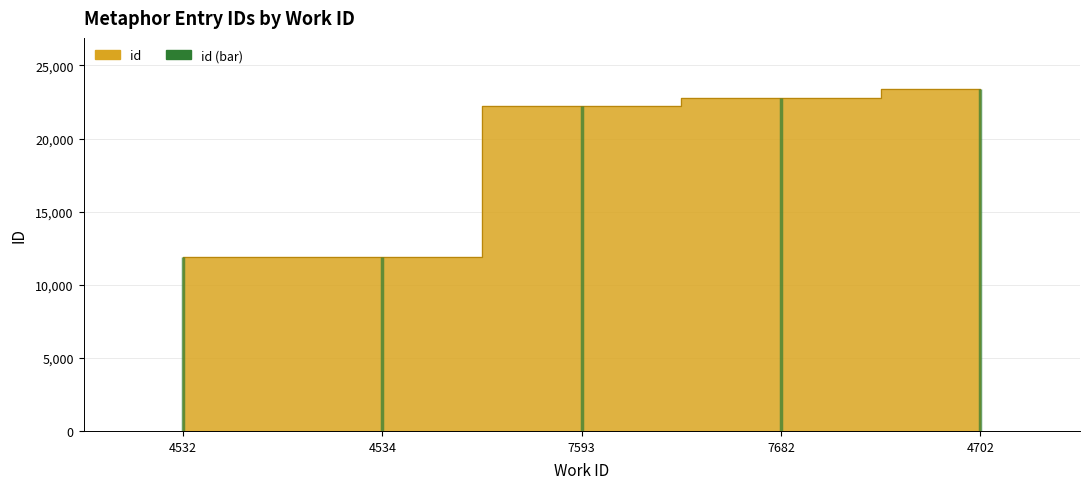

What is the change in value from 4532 to 4702?

+11452